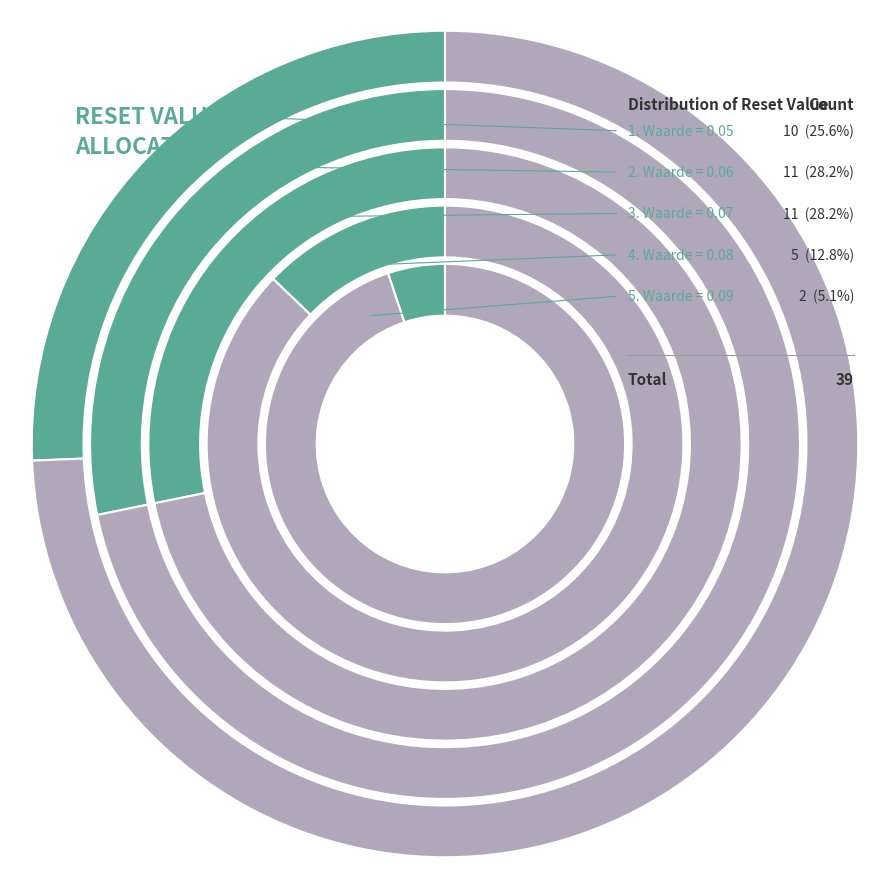

The 30 slice represents 1% of the pie. True or false?

False